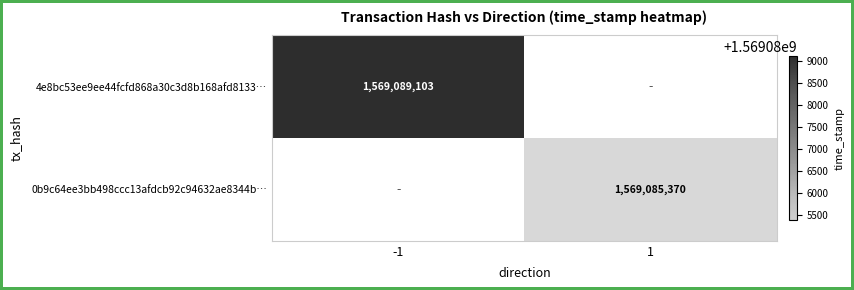

Is it true that 0b9c64ee3bb498ccc13afdcb92c94632ae8344b… equals 2776147703 at 1?

False